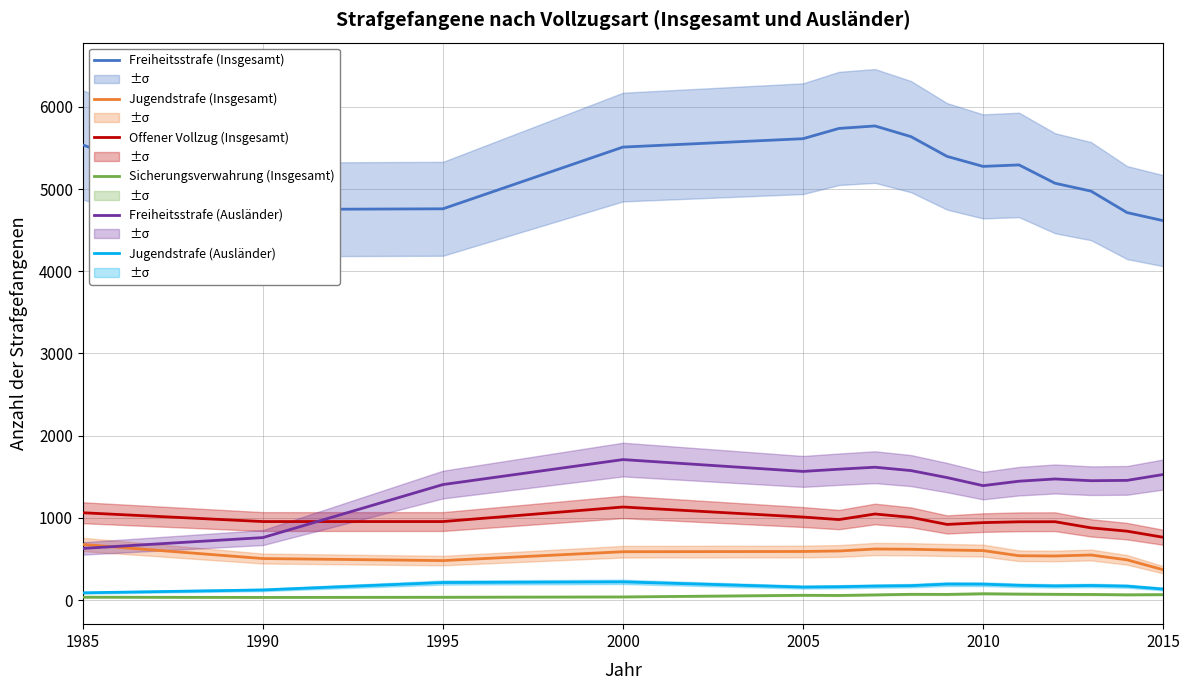

How many interior local peaks does the Jugendstrafe (Ausländer) series have?

3